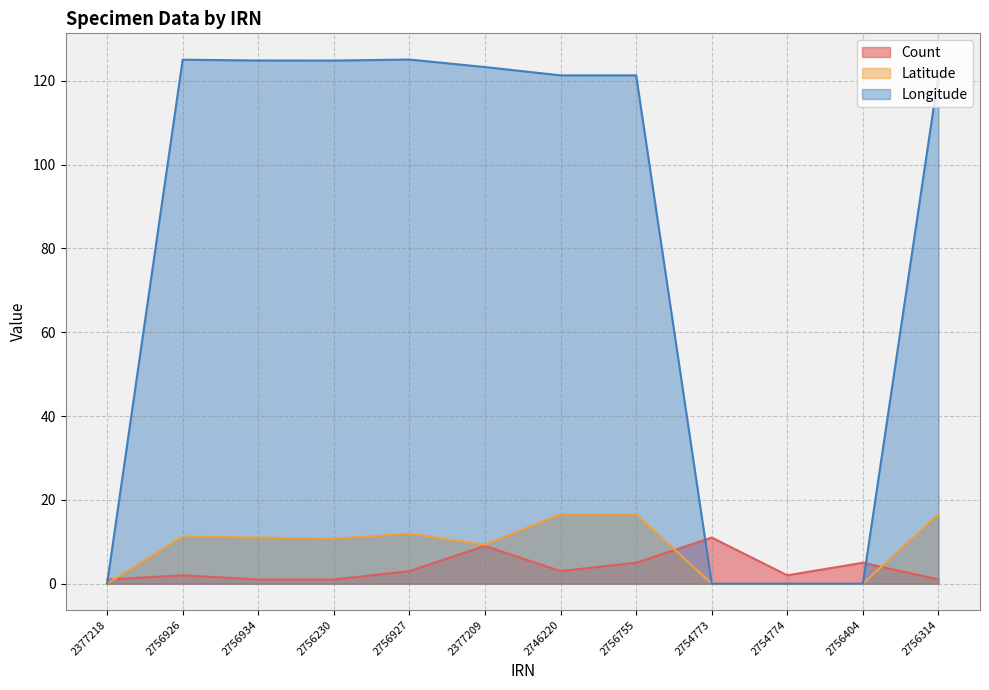

How many interior local peaks does the Latitude series have?

2